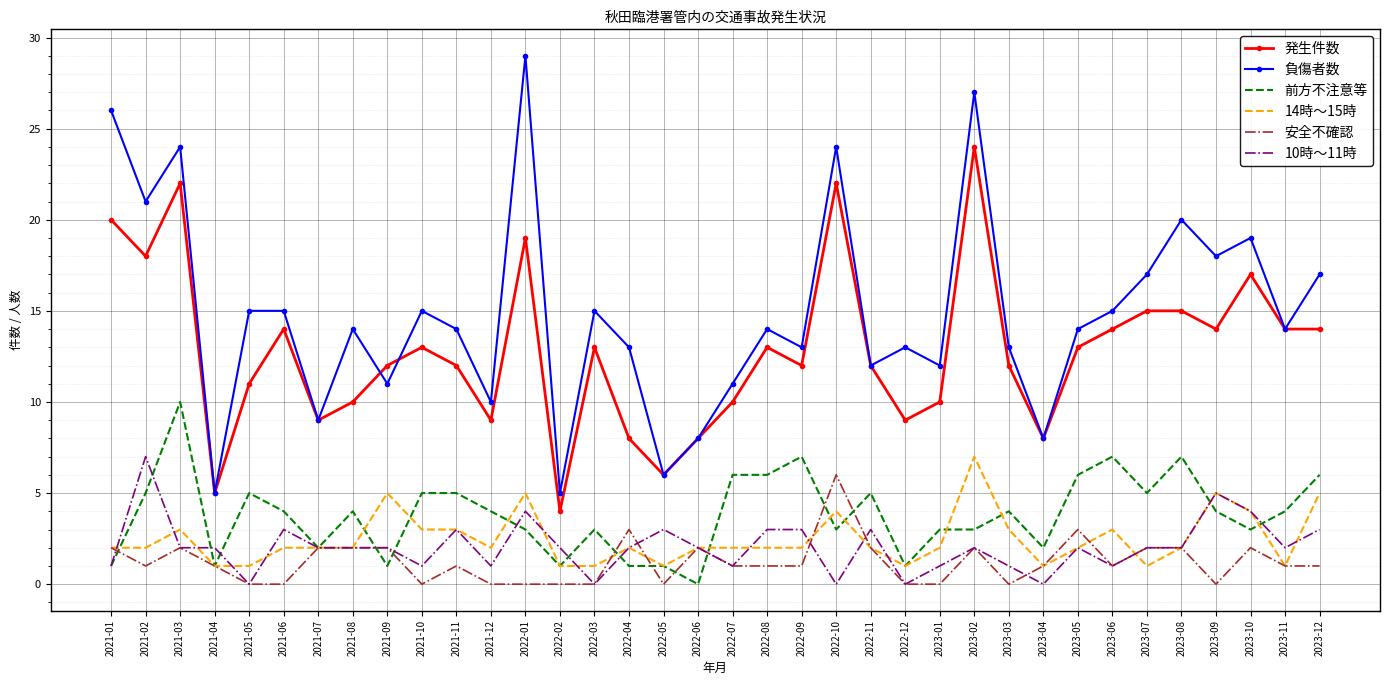

What are all the series names shown in the legend?

発生件数, 負傷者数, 前方不注意等, 14時～15時, 安全不確認, 10時～11時